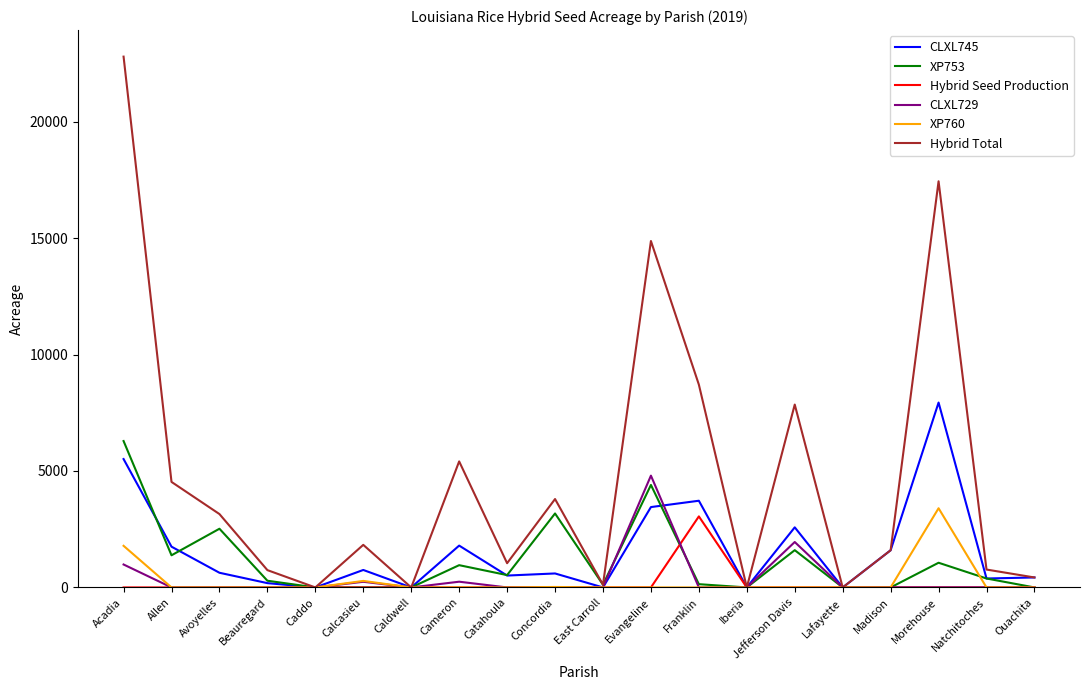

Which series has the largest total across all categories?

Hybrid Total